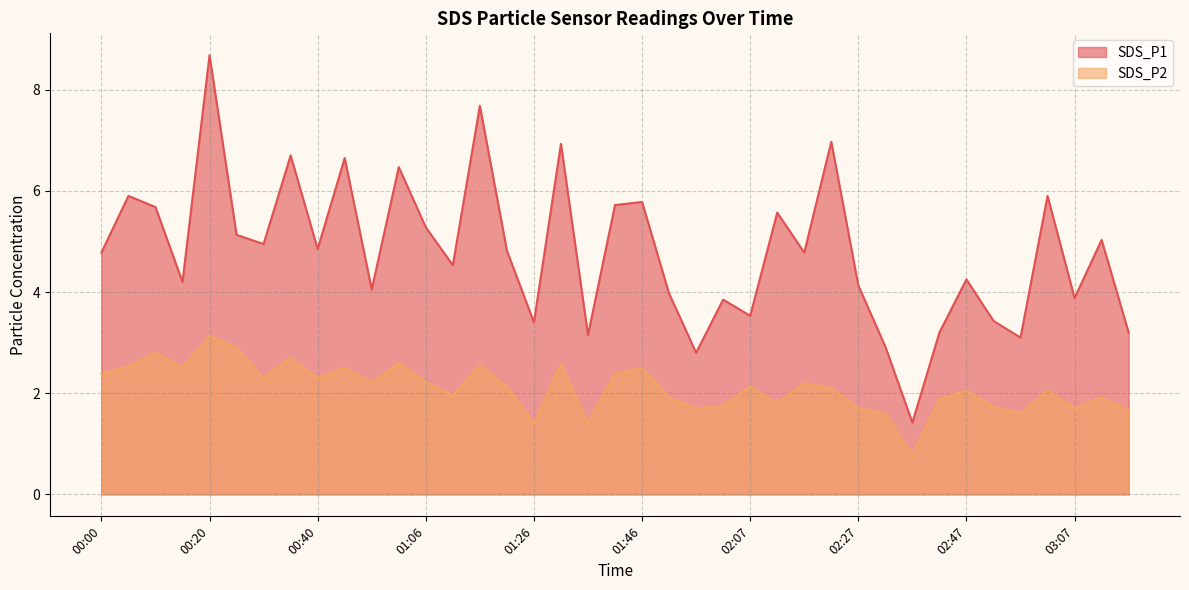

How many values in the SDS_P1 series are below 4?

13